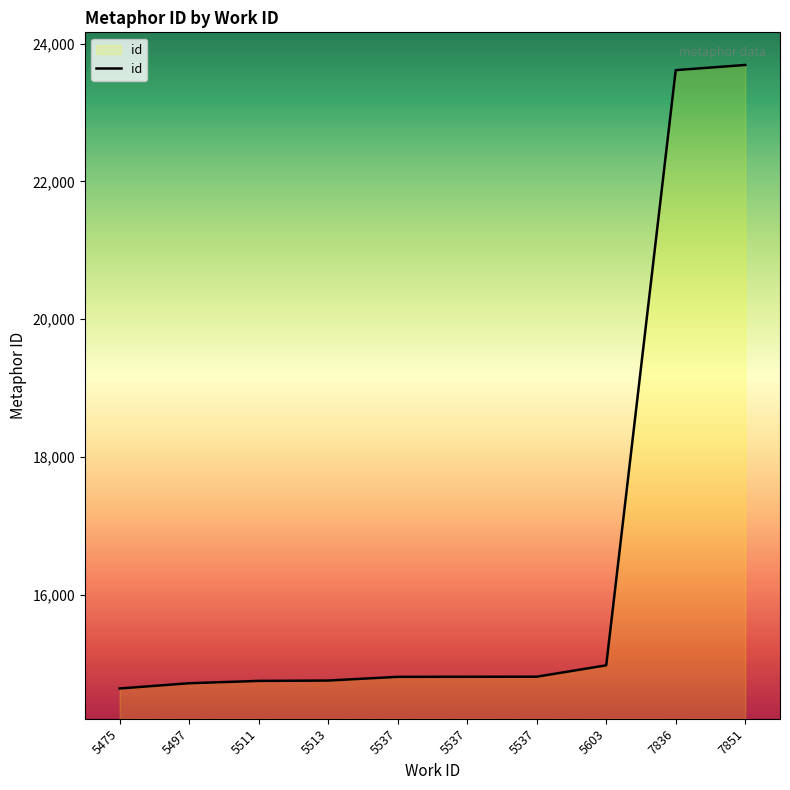

Where does the data first go above 14808?

5537